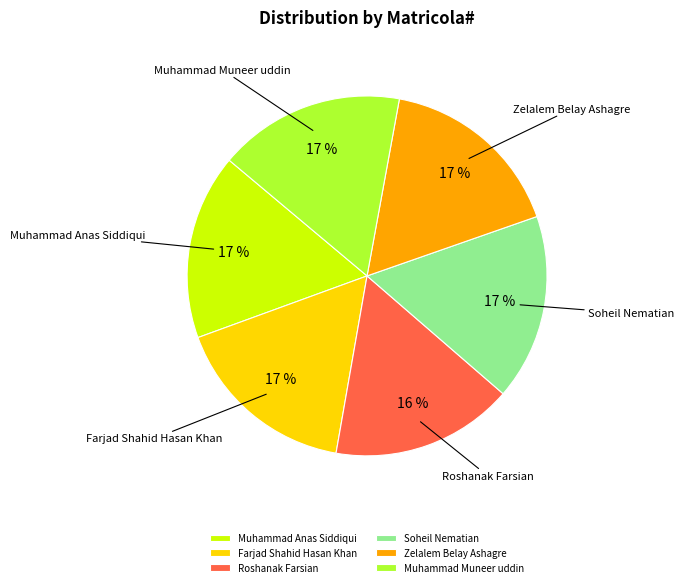

True or false: Muhammad Anas Siddiqui accounts for 17% of the total.

True